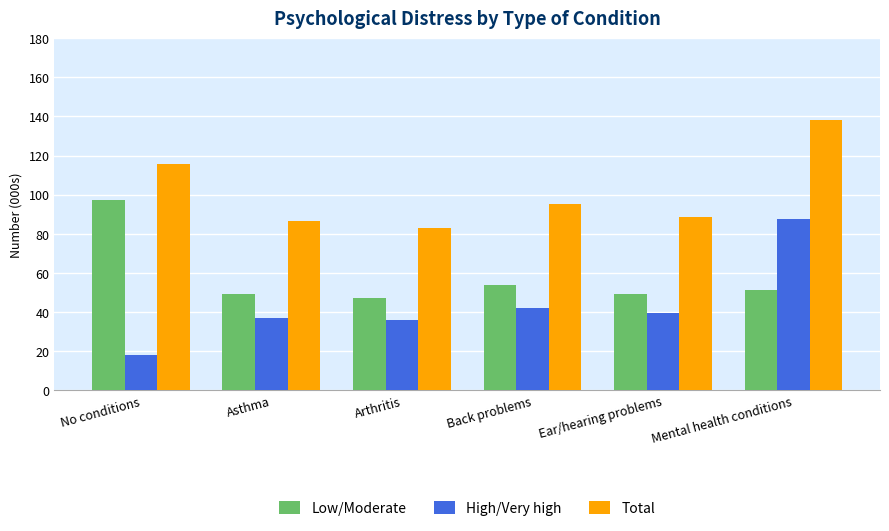

How many bars are there in each group?

3